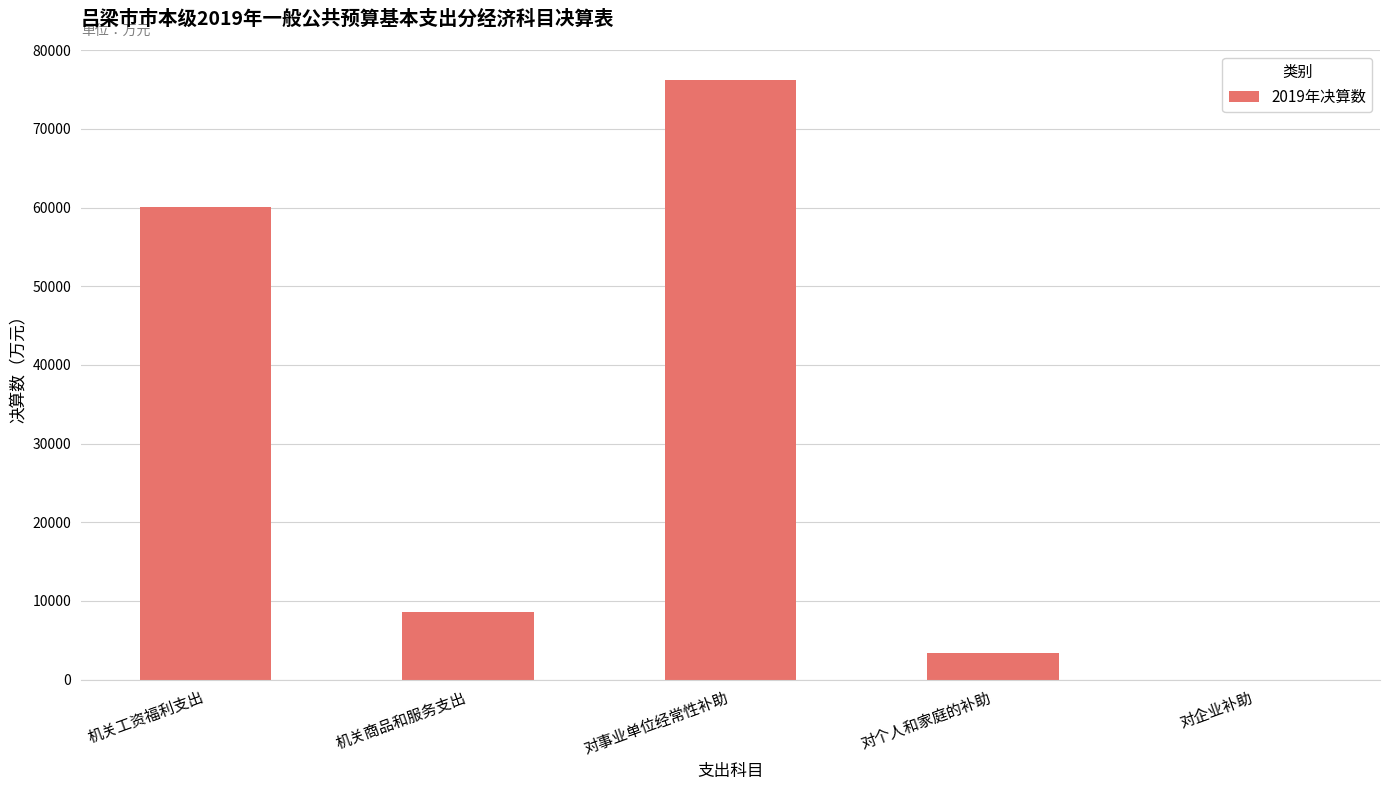

Which category has the highest value across all series?

对事业单位经常性补助